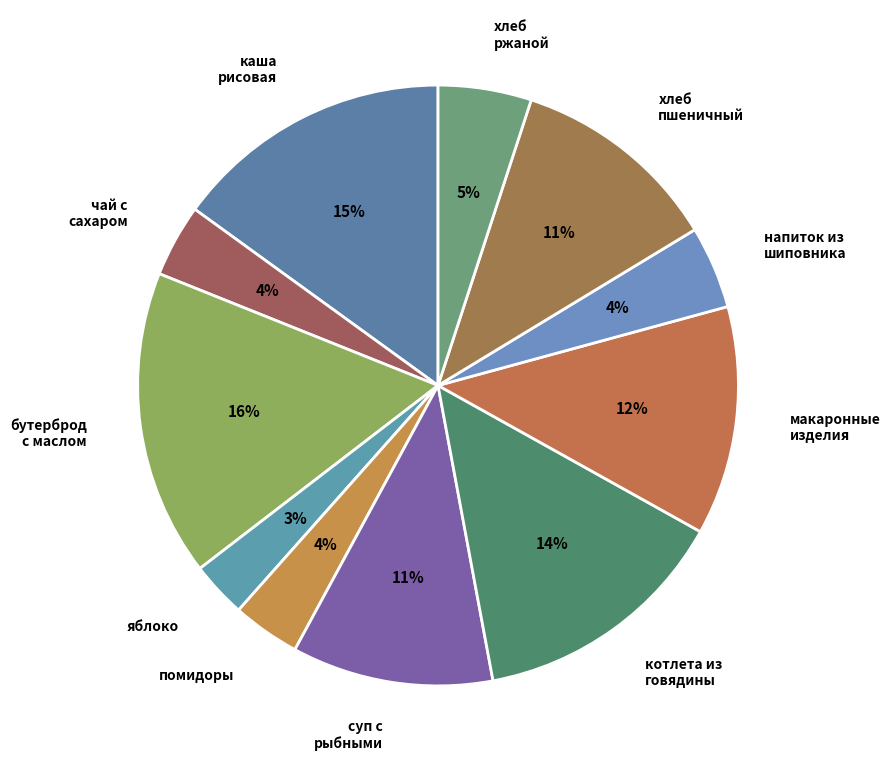

Is there any slice that represents more than half of the pie?

No